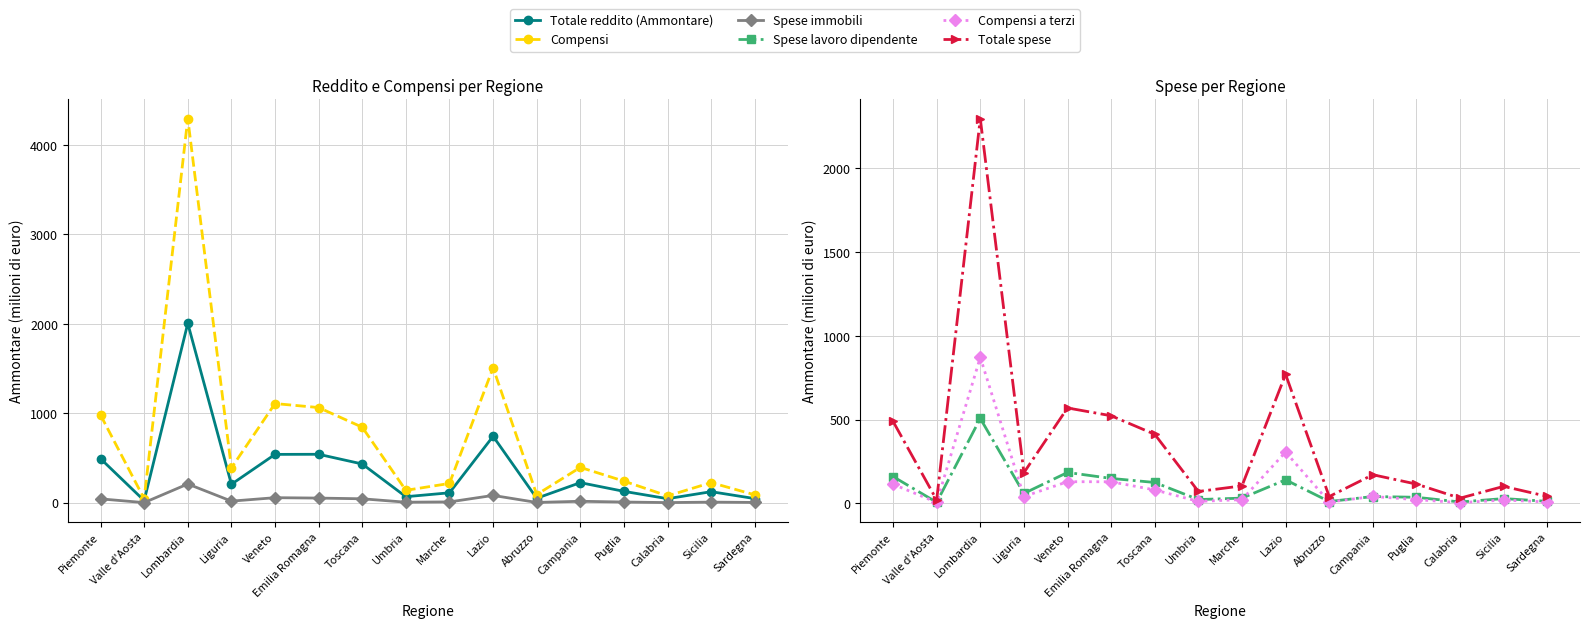

Which label corresponds to the smallest value in the chart?

Valle d'Aosta